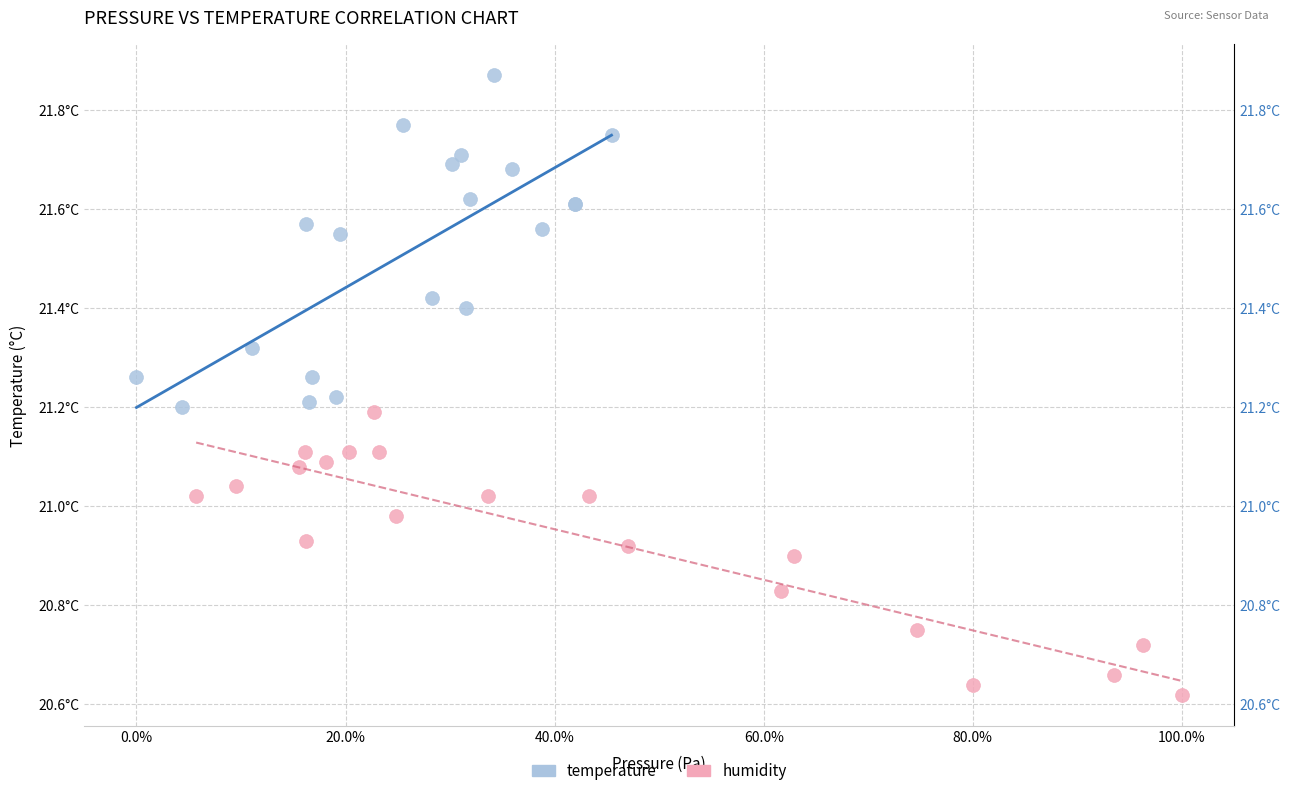

Which series contains the highest Y value?

temperature